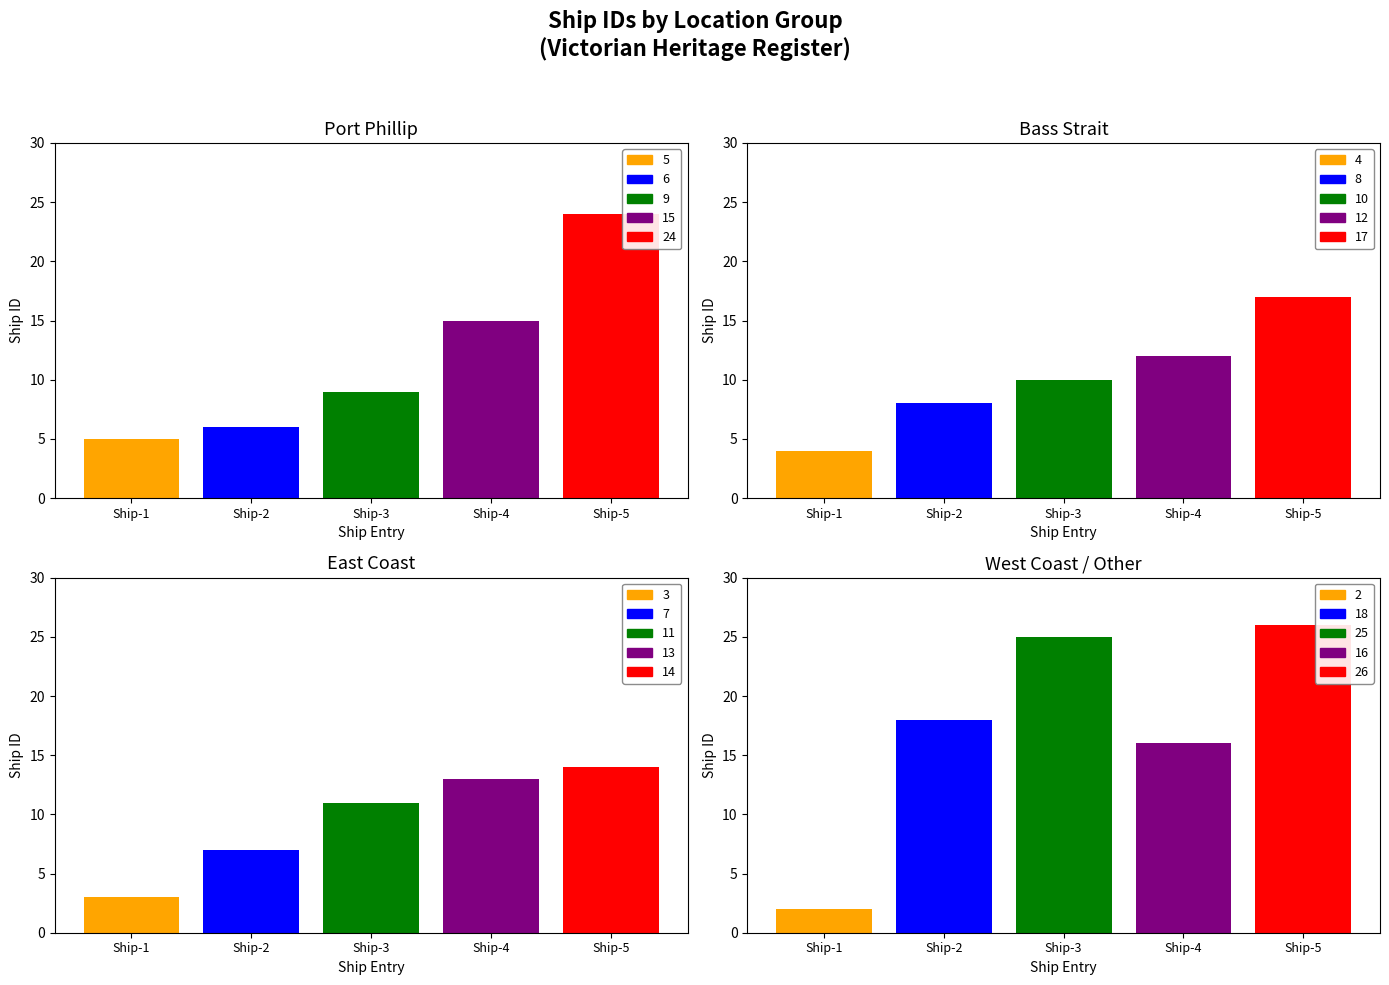

What is the value of the Port Phillip bar at the 4th from the left?

15